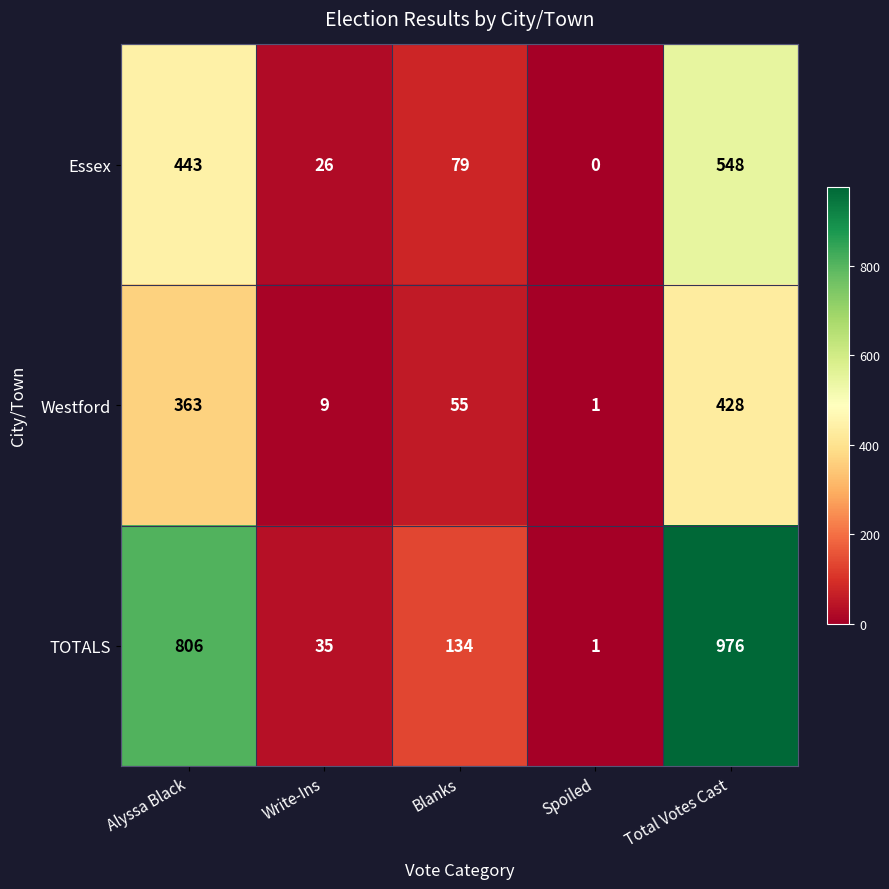

What is the maximum value shown in the chart?

976